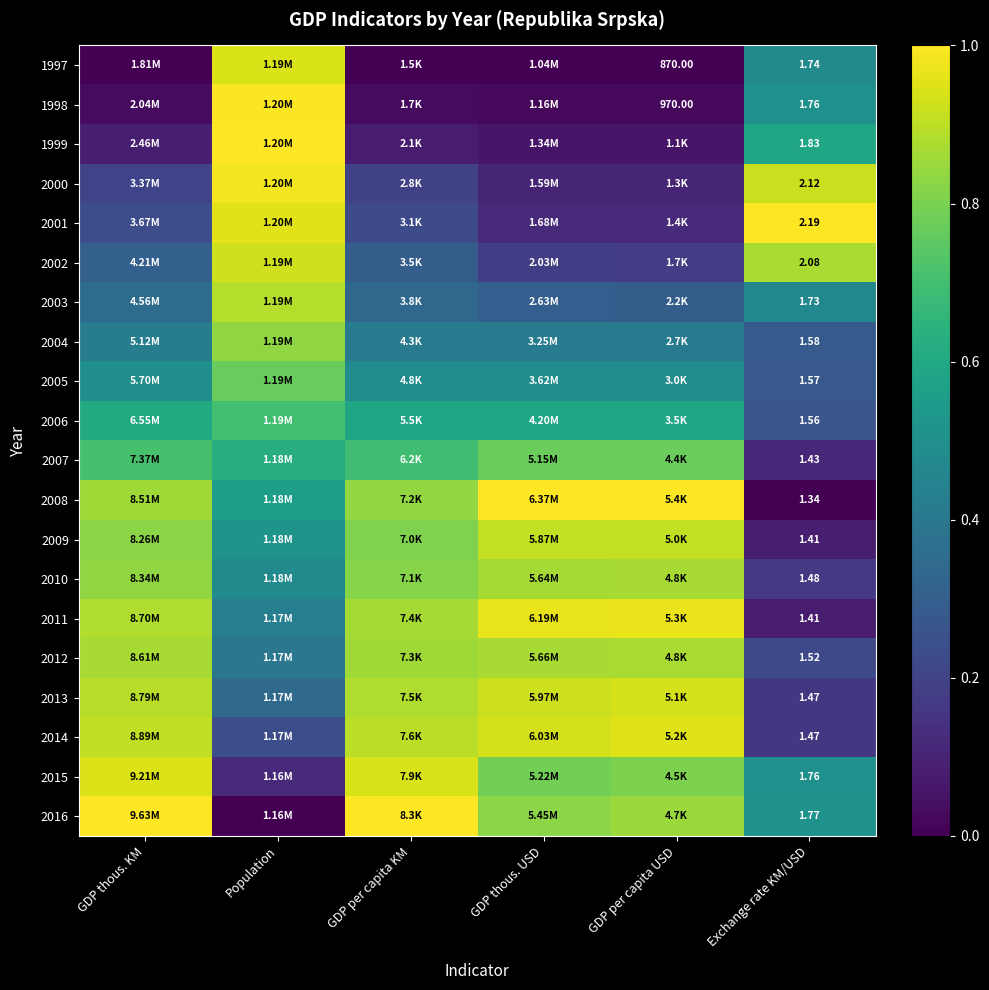

How many 2016 values are between 0 and 1?

6